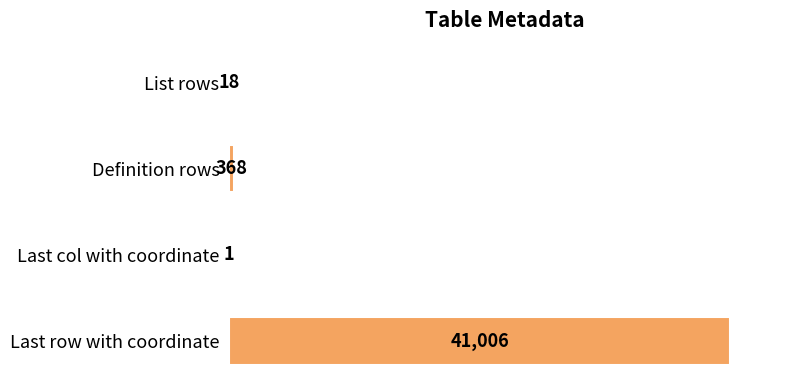

The chart shows a value of 8747 at Last row with coordinate. True or false?

False